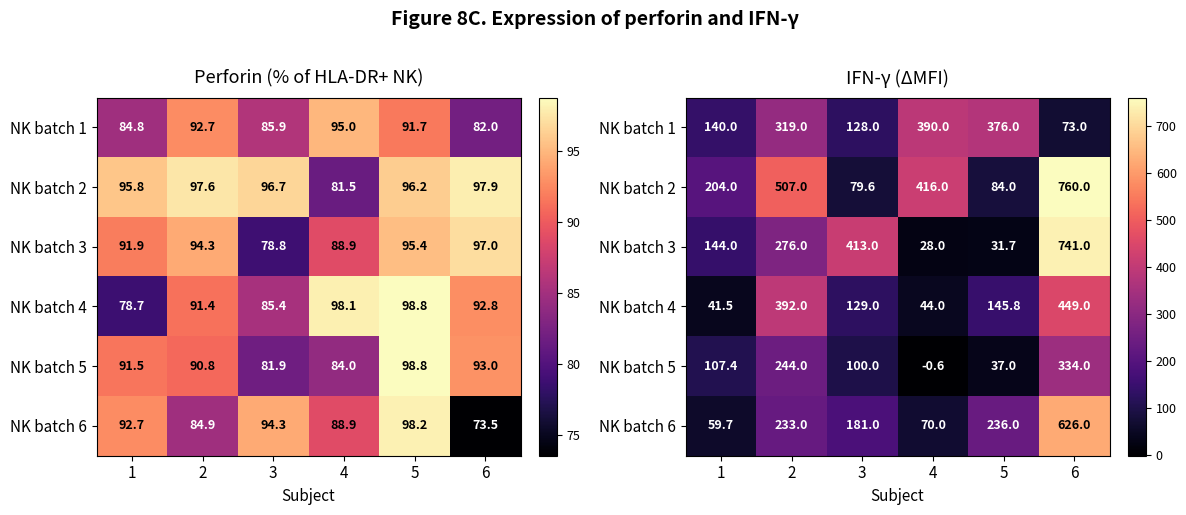

The value of NK batch 4 at 3 is 211.2. True or false?

False